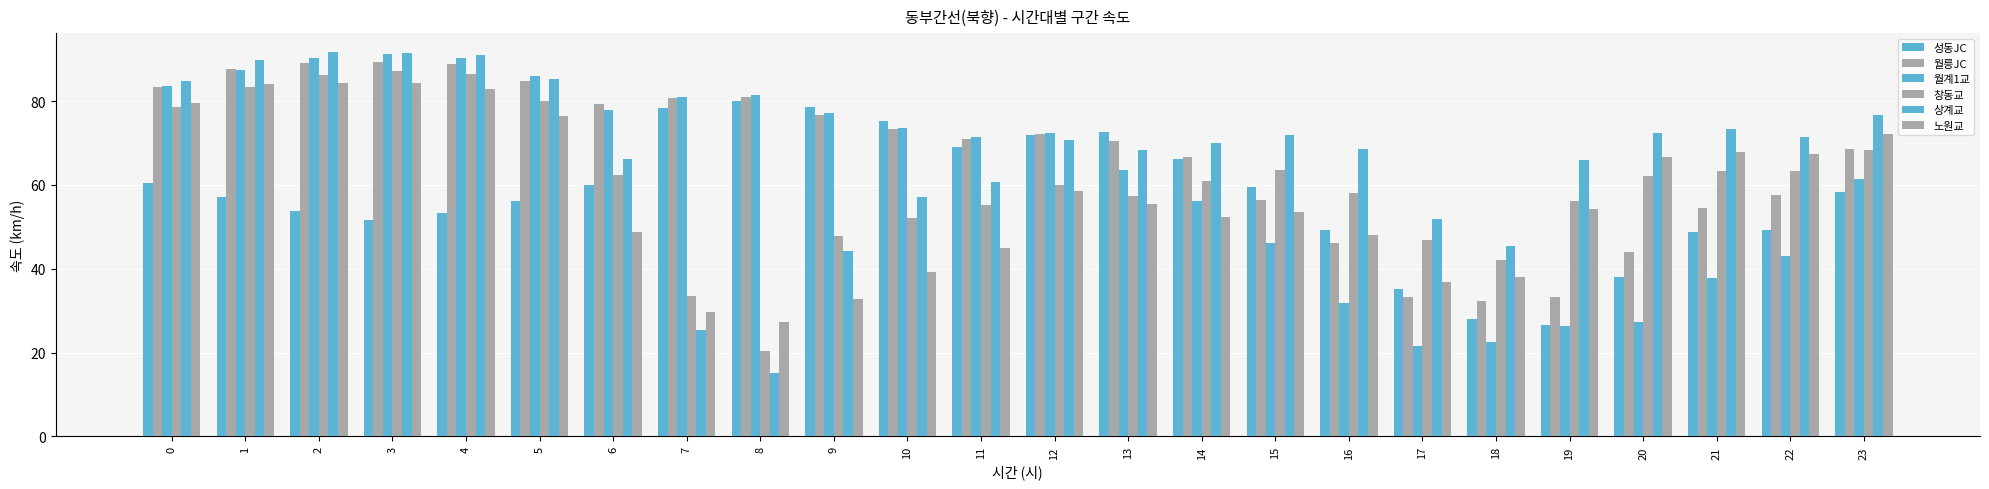

What is the sum of all 상계교 values?

1609.5